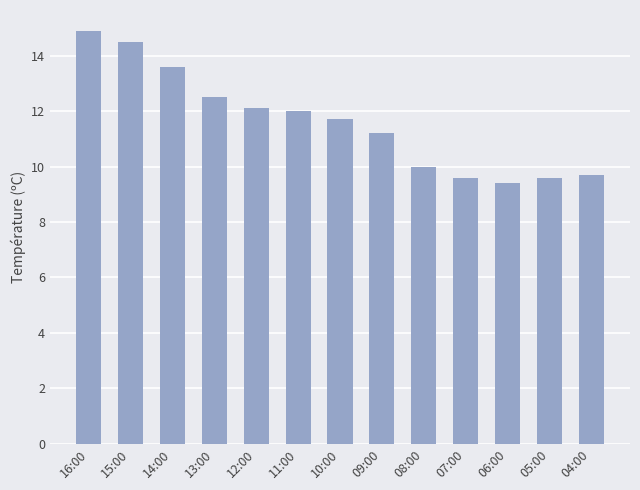

Reading right to left, extract all data points from this chart.

04:00=9.7	05:00=9.6	06:00=9.4	07:00=9.6	08:00=10.0	09:00=11.2	10:00=11.7	11:00=12.0	12:00=12.1	13:00=12.5	14:00=13.6	15:00=14.5	16:00=14.9